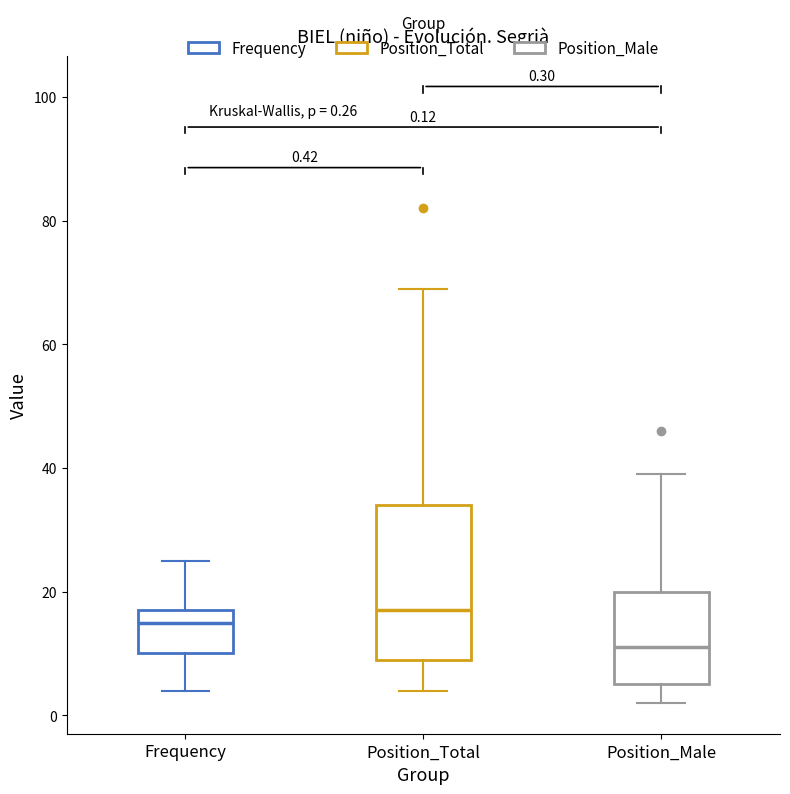

Which box has the lowest median line?

Position_Male